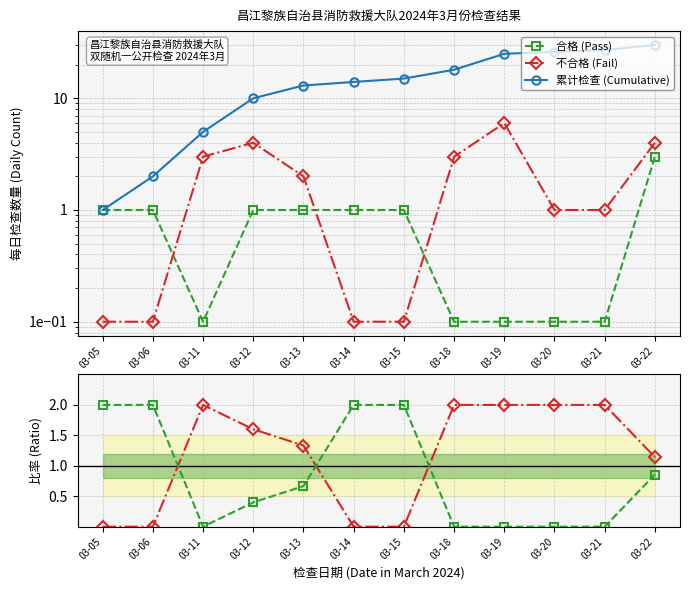

How many interior local valleys does the 合格 (Pass) series have?

1